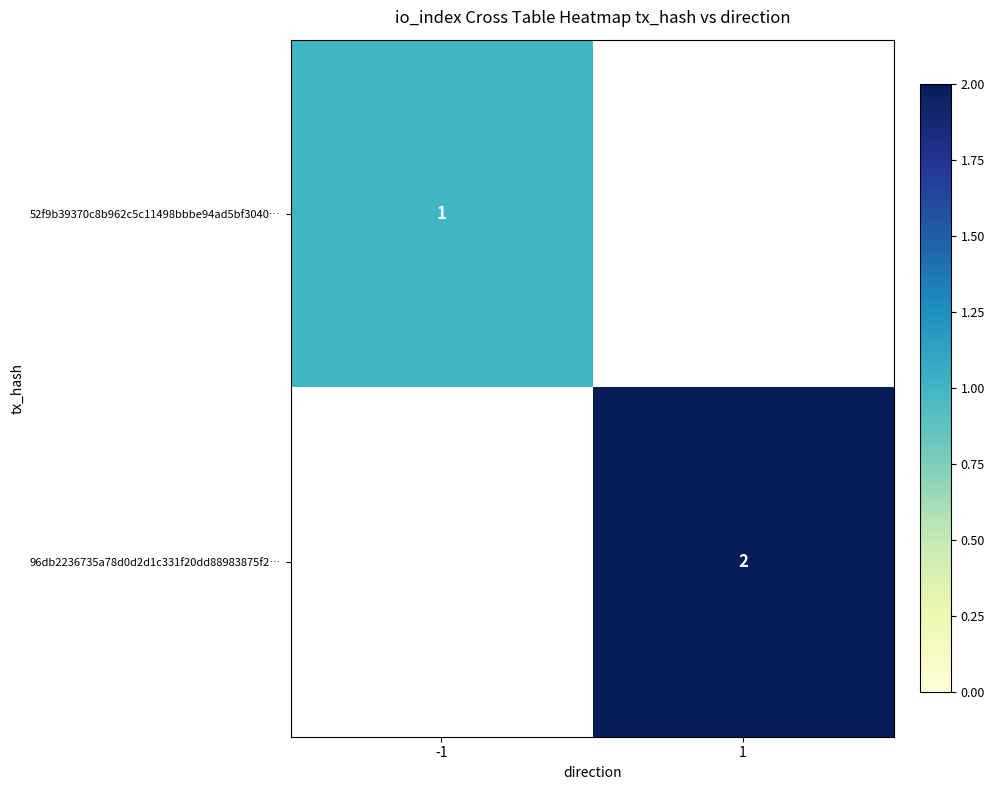

Is it true that 96db2236735a78d0d2d1c331f20dd88983875f2… equals 2 at 1?

True